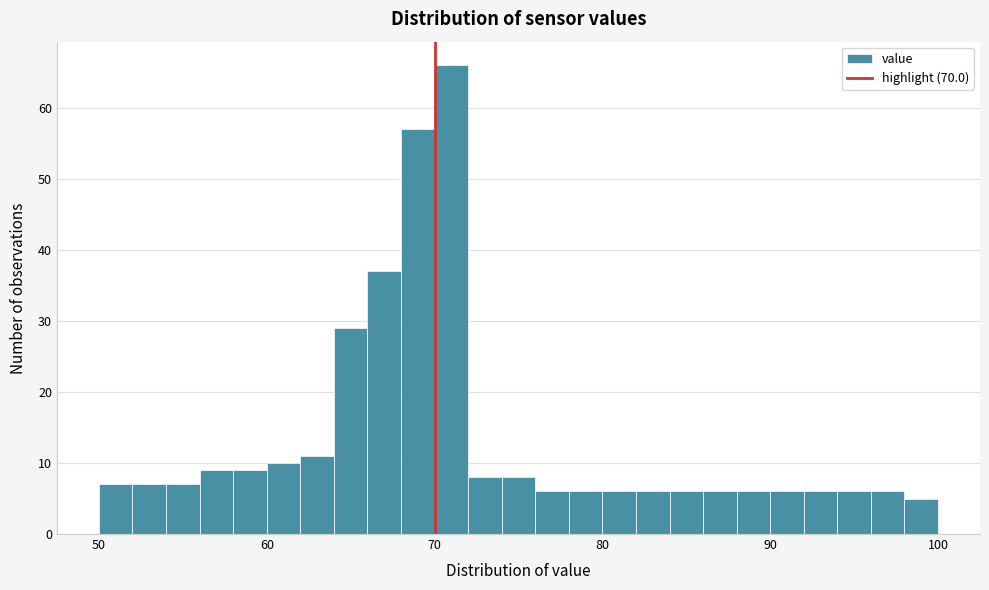

Read against the x-axis, roughly where is the centre of the tallest bar?

71